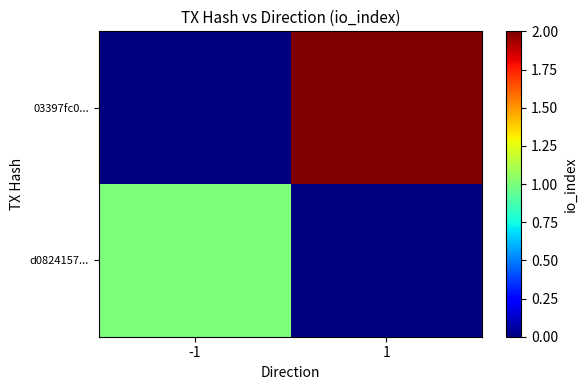

At how many categories does at least one series exceed 1?

1